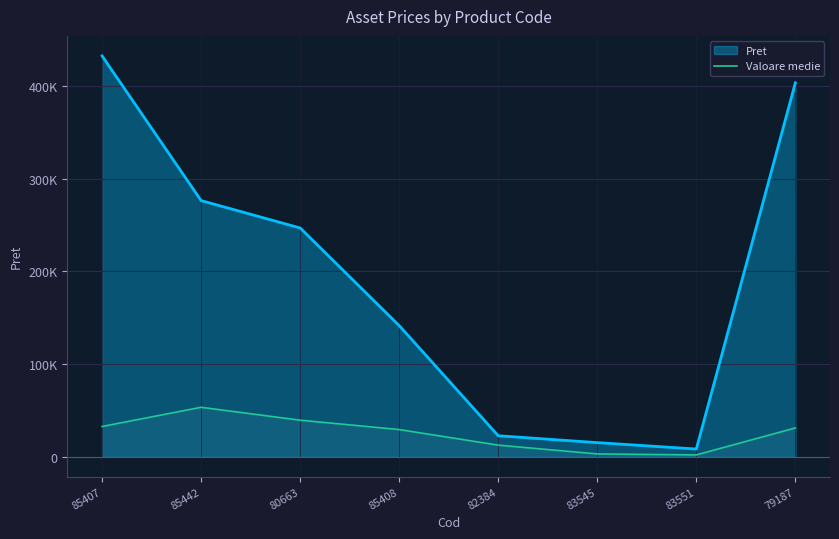

How many data points are less than 30878?

4